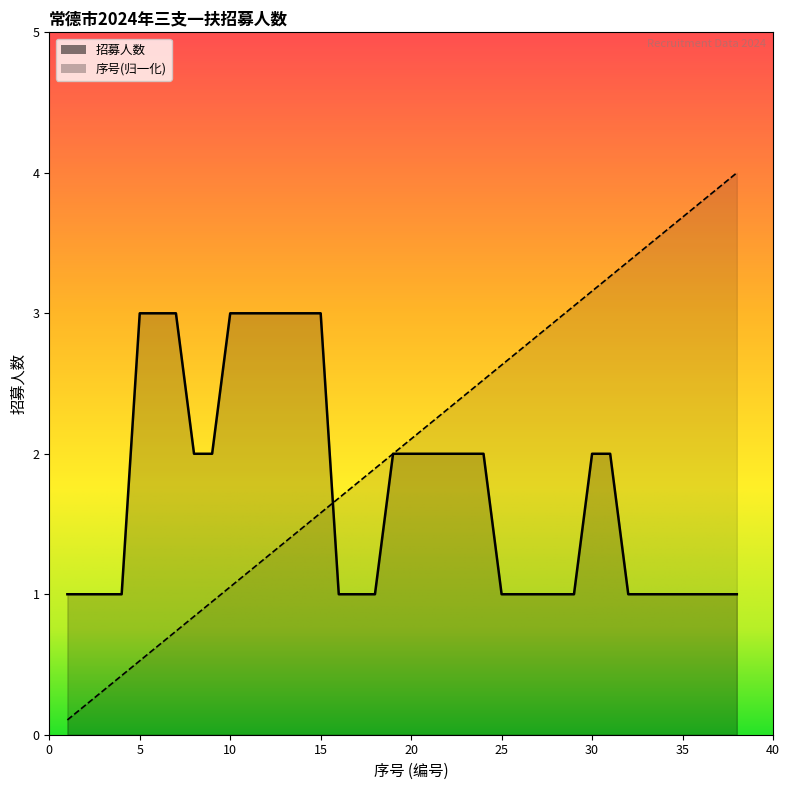

The value of 招募人数 at 15 is 3.0. True or false?

True